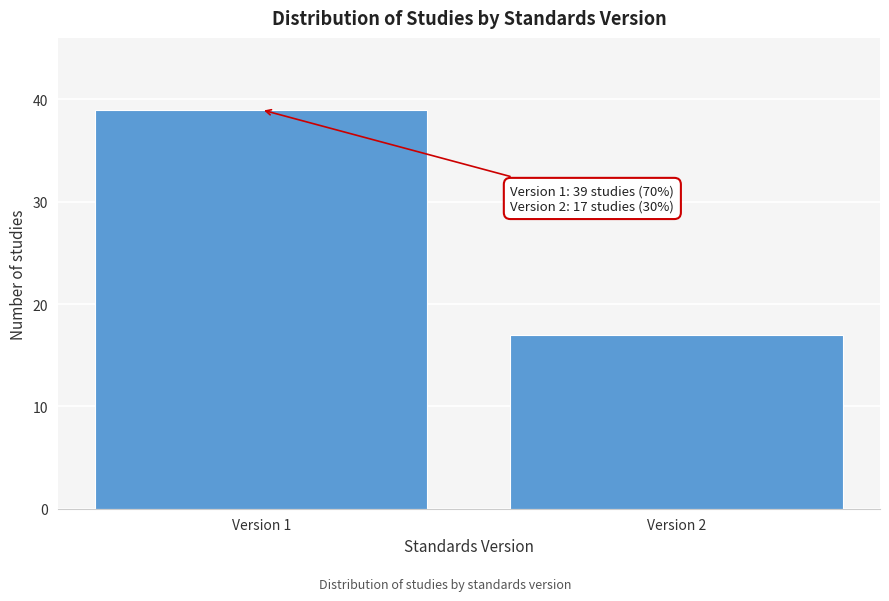

Reading right to left, transcribe all the data shown in this chart.

17	39